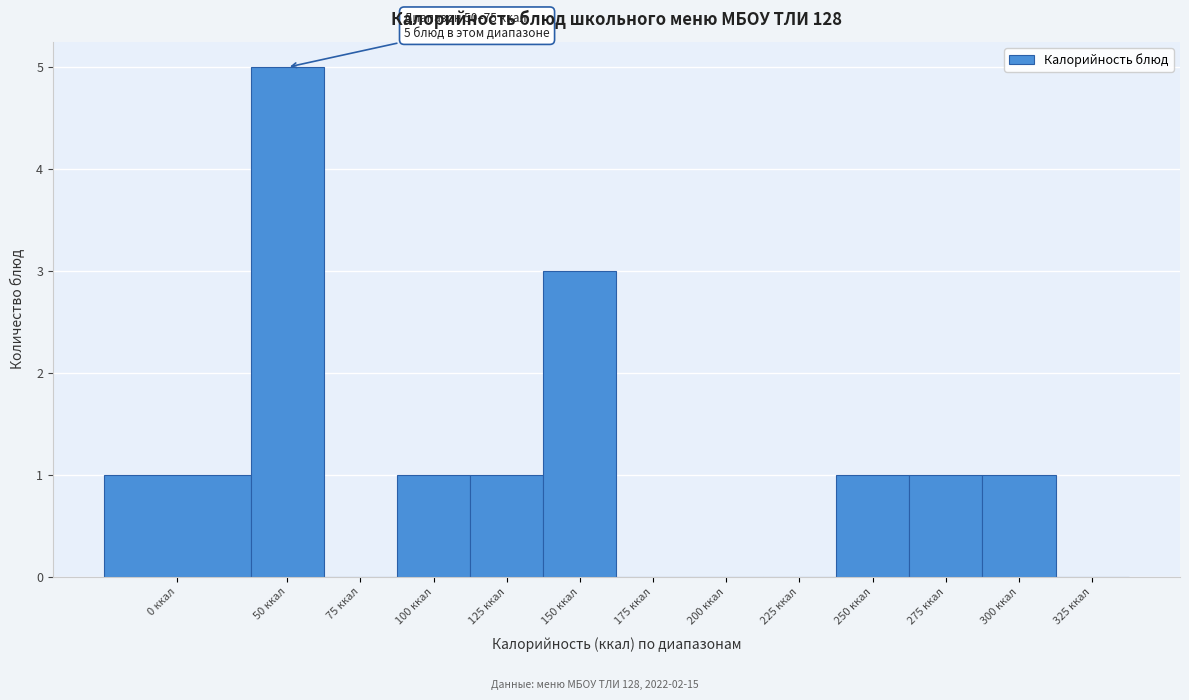

Reading right to left, what are all the values shown in this chart?

325 ккал=0	300 ккал=1	275 ккал=1	250 ккал=1	225 ккал=0	200 ккал=0	175 ккал=0	150 ккал=3	125 ккал=1	100 ккал=1	75 ккал=0	50 ккал=5	0 ккал=1